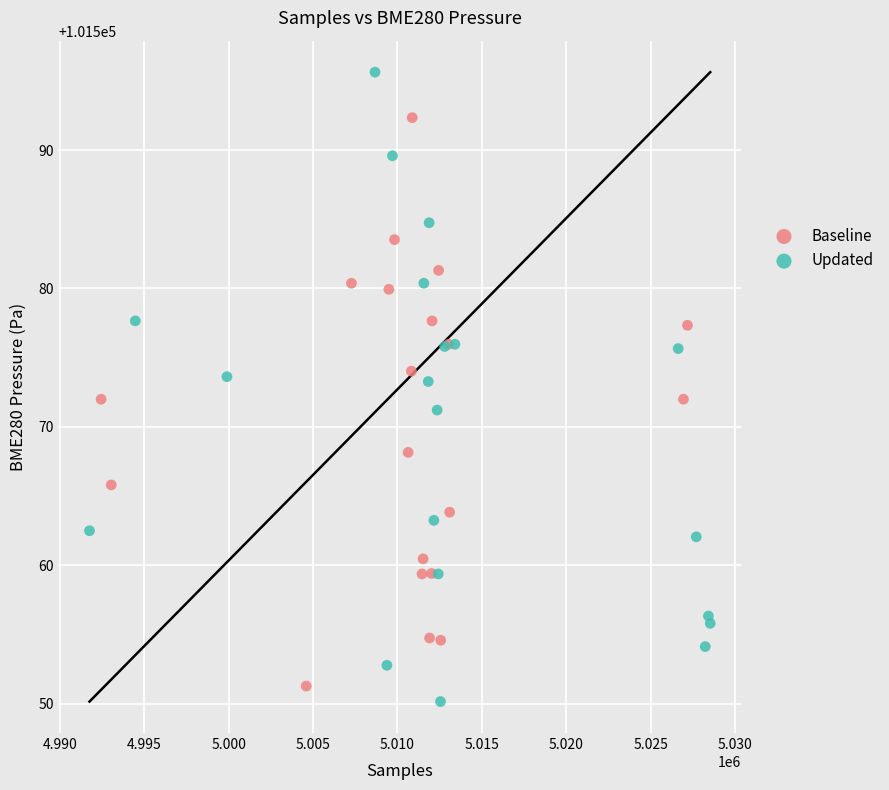

Which series contains the lowest Y value?

Updated